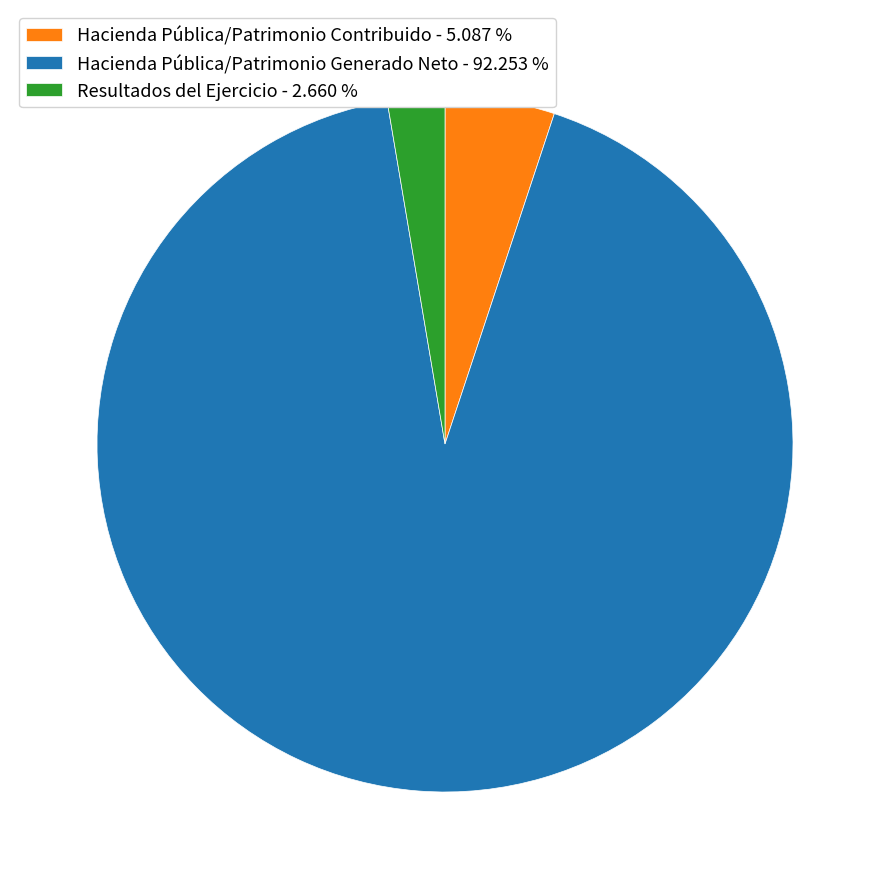

Rank the categories by value from highest to lowest.

Hacienda Pública/Patrimonio Generado Neto, Hacienda Pública/Patrimonio Contribuido, Resultados del Ejercicio